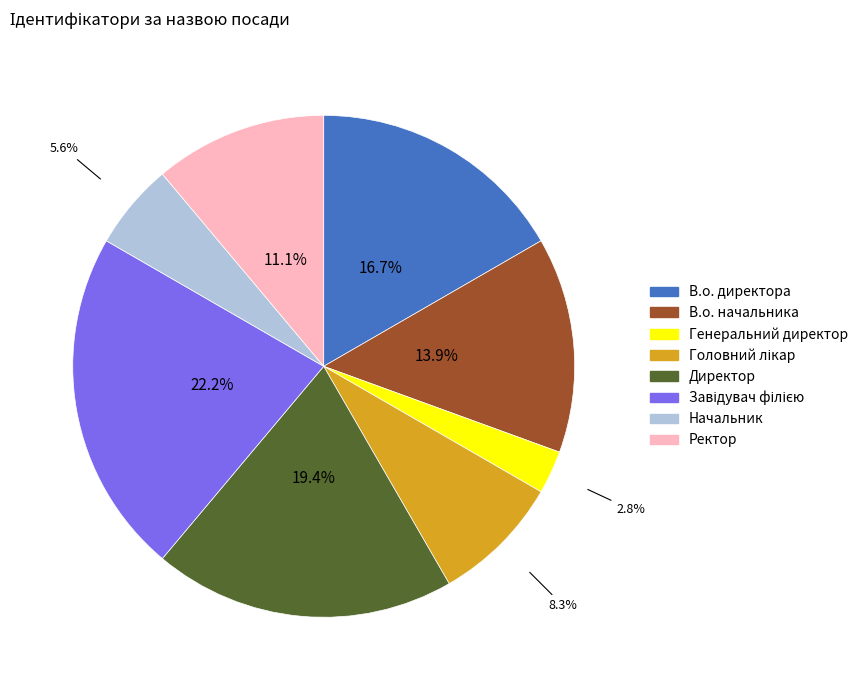

Is there any slice that represents more than half of the pie?

No